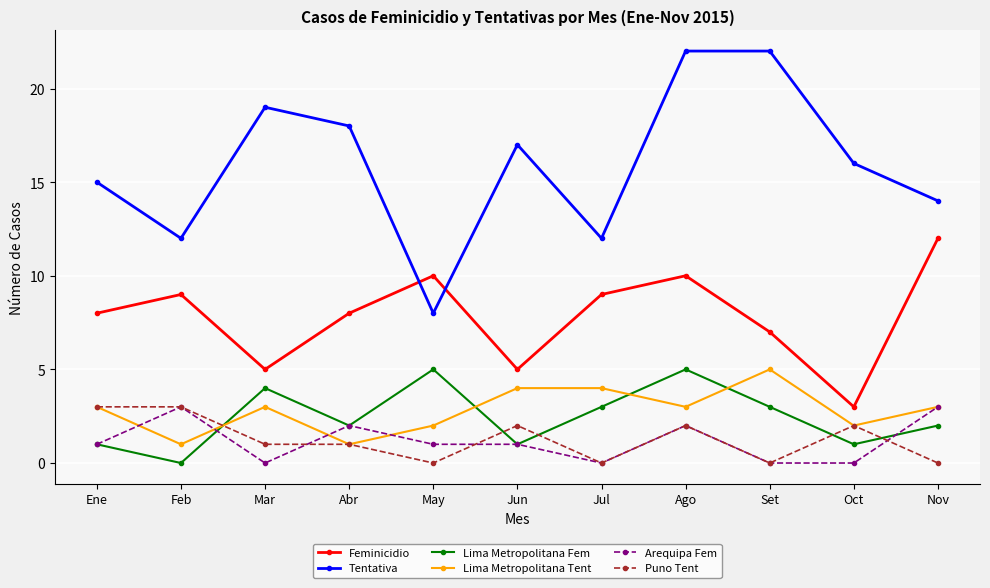

In Feminicidio, how many points are higher than both neighbors (excluding endpoints)?

3